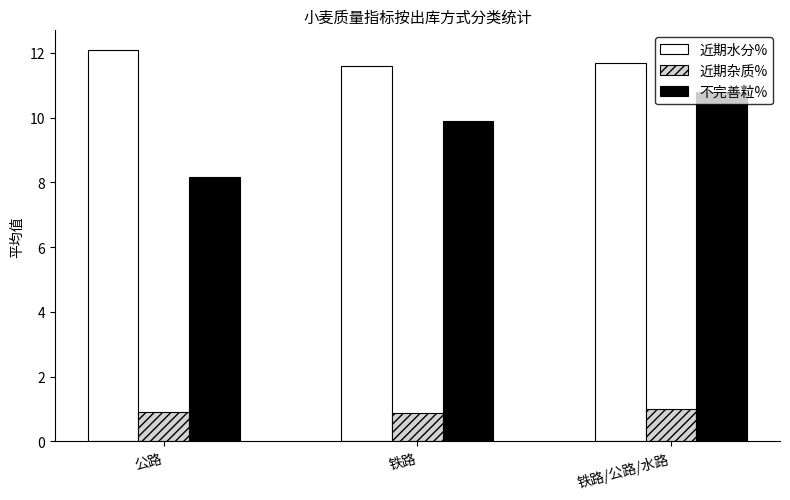

Which series has the largest total across all categories?

近期水分%